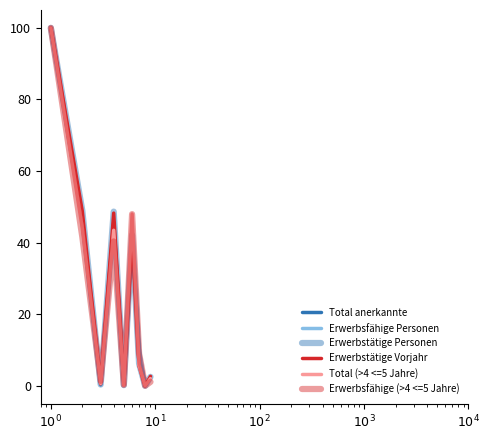

Does the chart have visible grid lines?

No